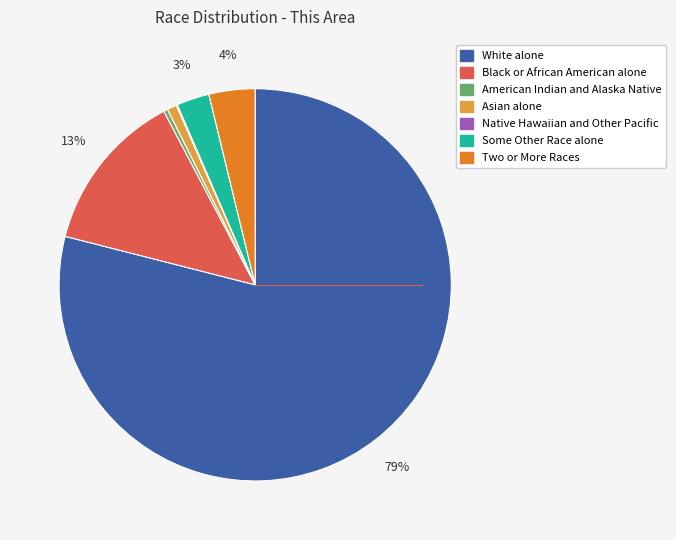

What is the majority slice?

White alone